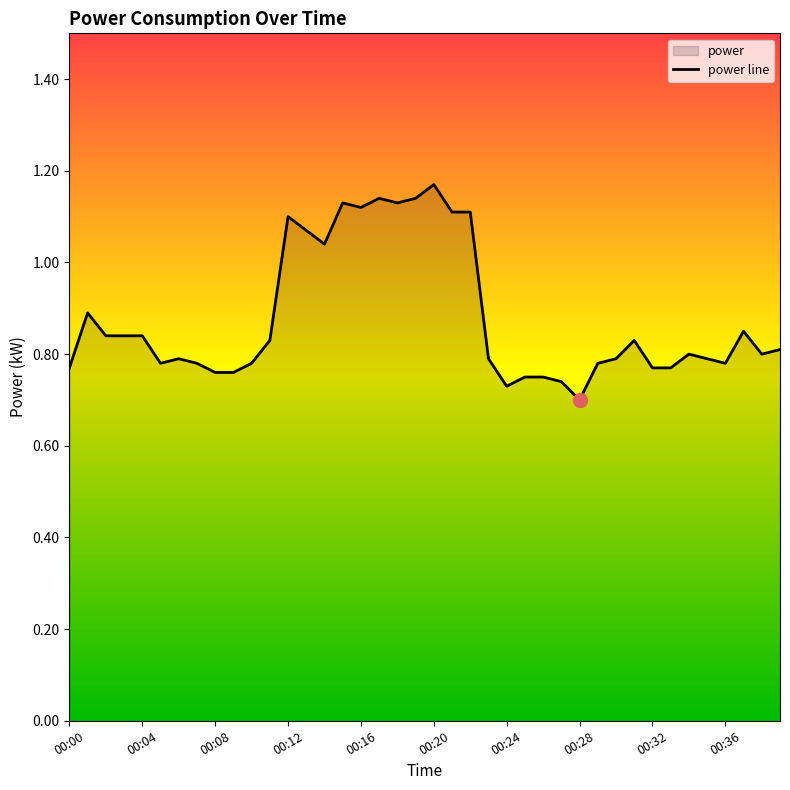

What is the average value?

0.9